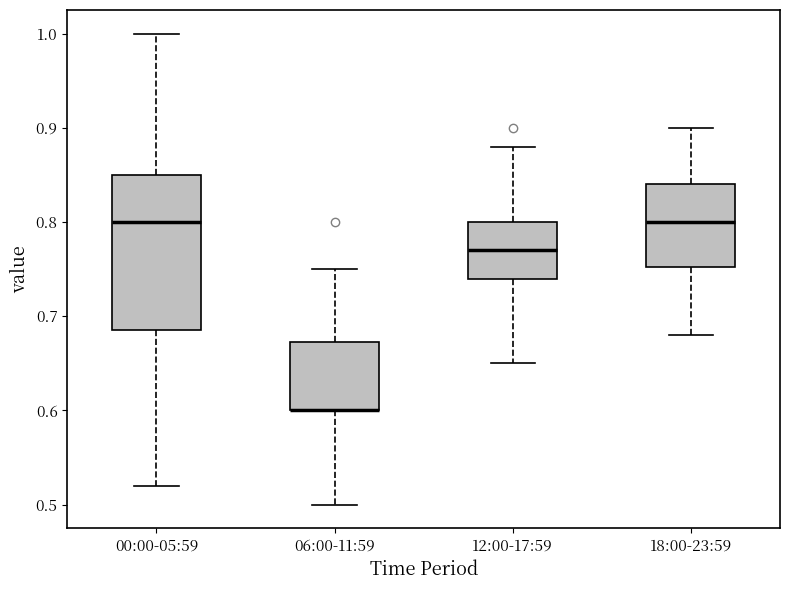

Reading left to right, transcribe this box plot: for each box, give where its median line is, the range the box spans, and where its two whiskers end, as read against the y-axis. The values are not printed on the chart, so give them approximately, as read against the axis.

00:00-05:59: median 0.80, box 0.69 to 0.85, whiskers 0.52 to 1.00
06:00-11:59: median 0.60 (drawn on the box's lower edge), box 0.60 to 0.67, whiskers 0.50 to 0.75
12:00-17:59: median 0.77, box 0.74 to 0.80, whiskers 0.65 to 0.88
18:00-23:59: median 0.80, box 0.75 to 0.84, whiskers 0.68 to 0.90